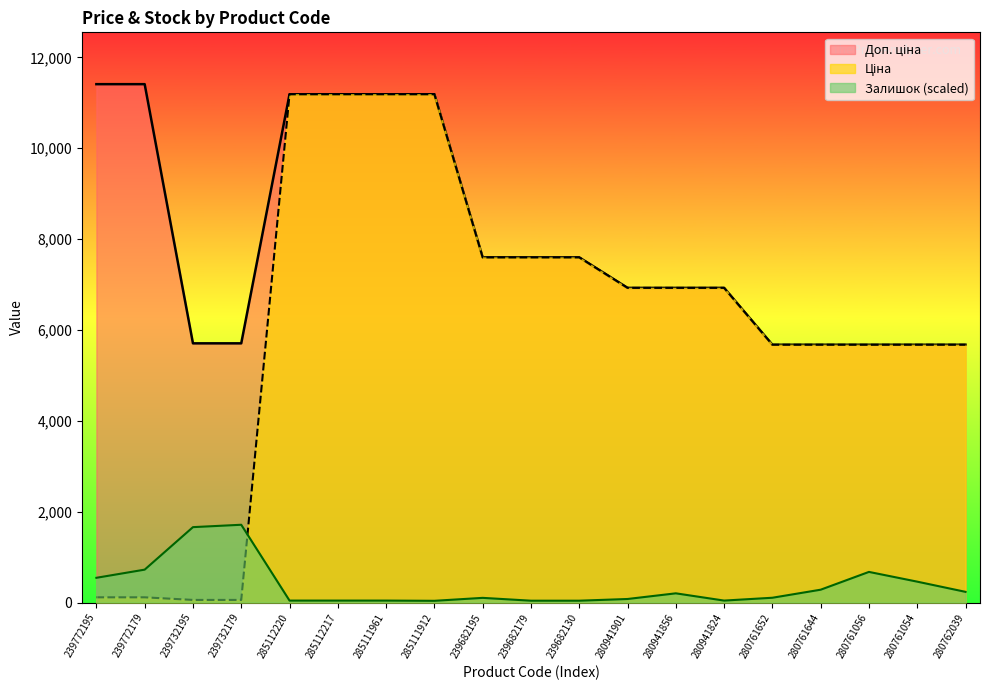

Which series has the largest total across all categories?

Доп. ціна